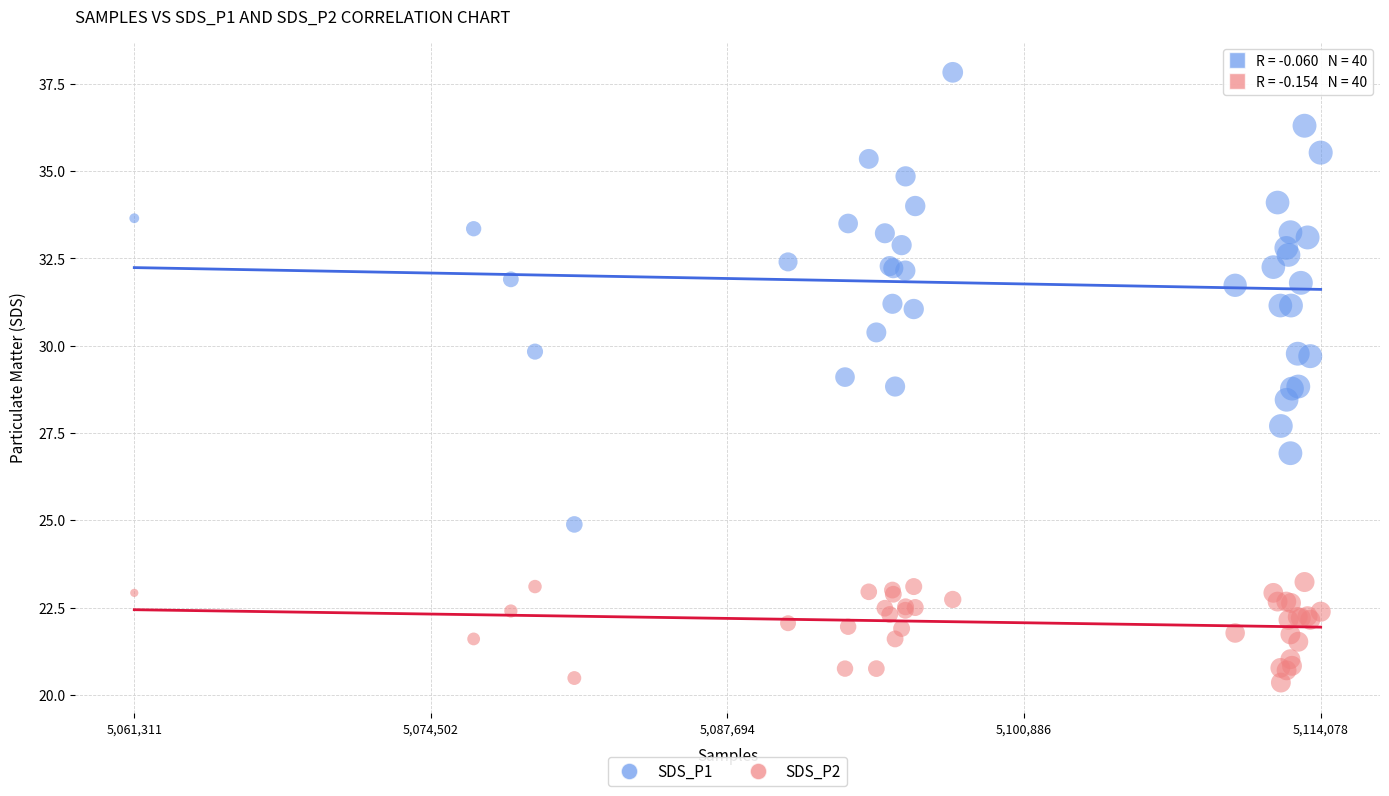

What is the X range (max minus min) for the scatter plot?

52767.0